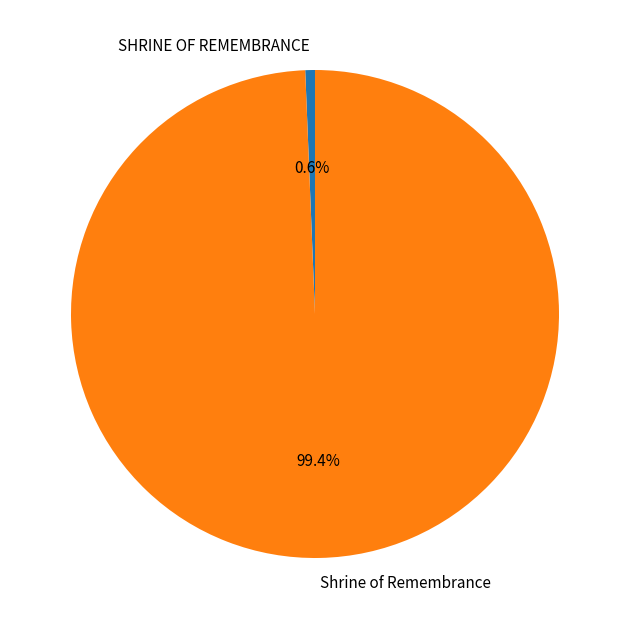

To the nearest percent, what percentage of the pie is Shrine of Remembrance?

99%